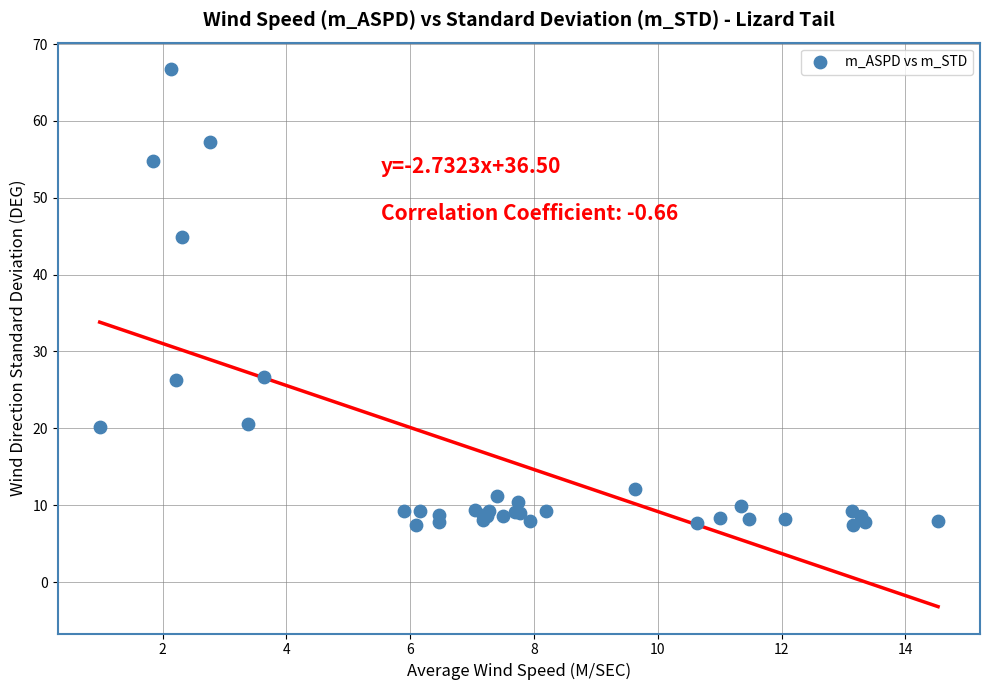

What Y value in the scatter plot is closest to 37?

44.9